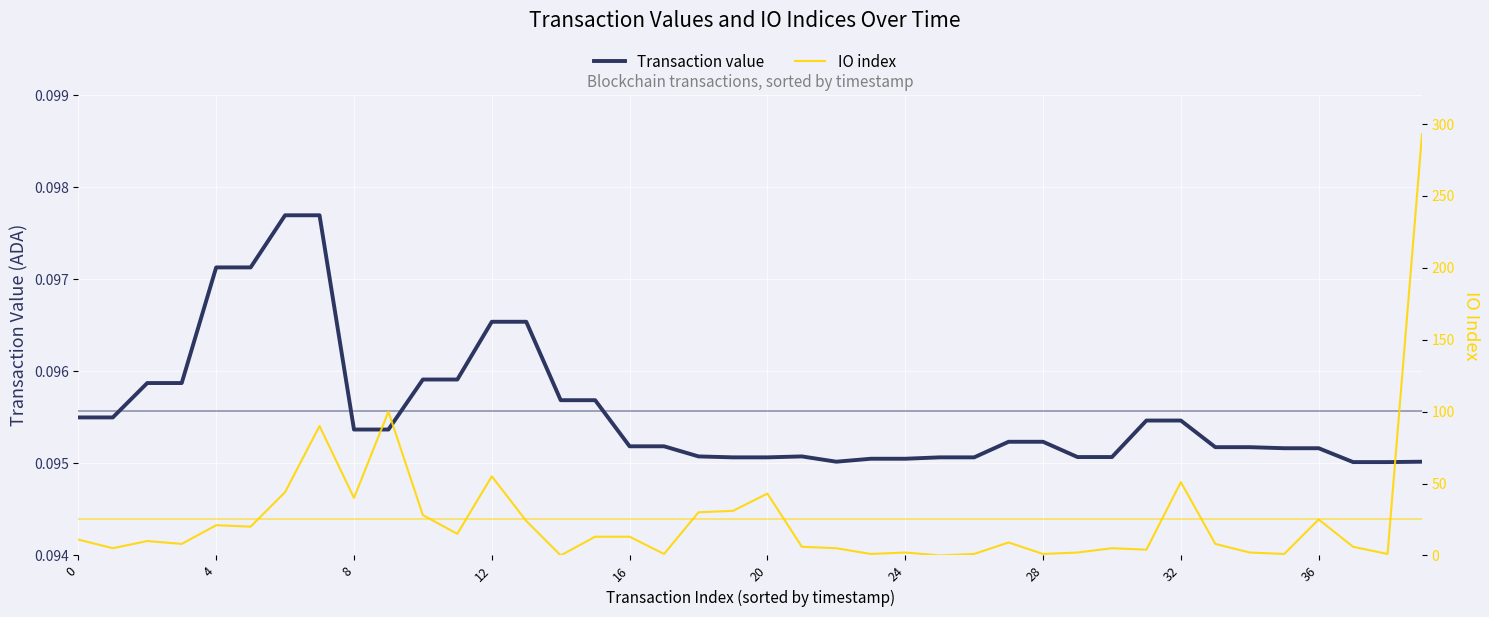

Between which two adjacent categories do IO index and Transaction value first intersect?

13 and 14